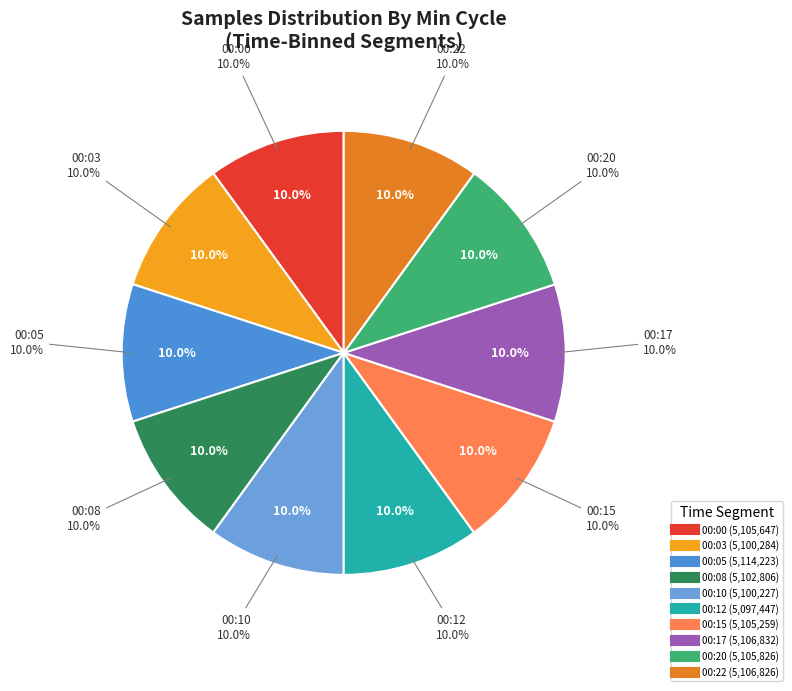

Is the sum of 28 and 28 greater than half?

No